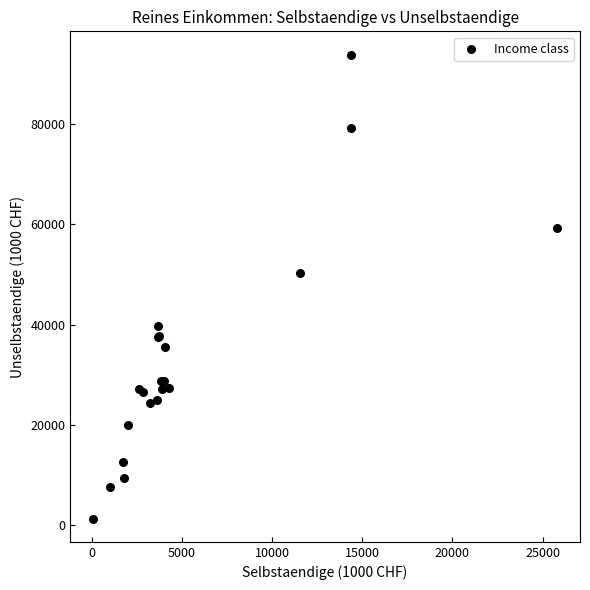

What Y value in the scatter plot is closest to 47613?

50340.9